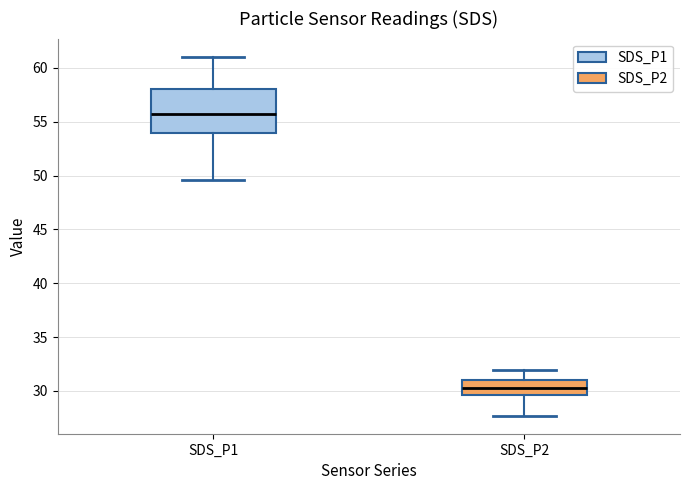

Reading left to right, read every box against the y-axis: the position of its median line, the range the box covers, and the ends of its whiskers. The values are not printed on the chart, so give them approximately, as read against the axis.

SDS_P1: median 55.5, box 54.0 to 58.0, whiskers 49.5 to 61.0
SDS_P2: median 30.5, box 29.5 to 31.0, whiskers 27.5 to 32.0